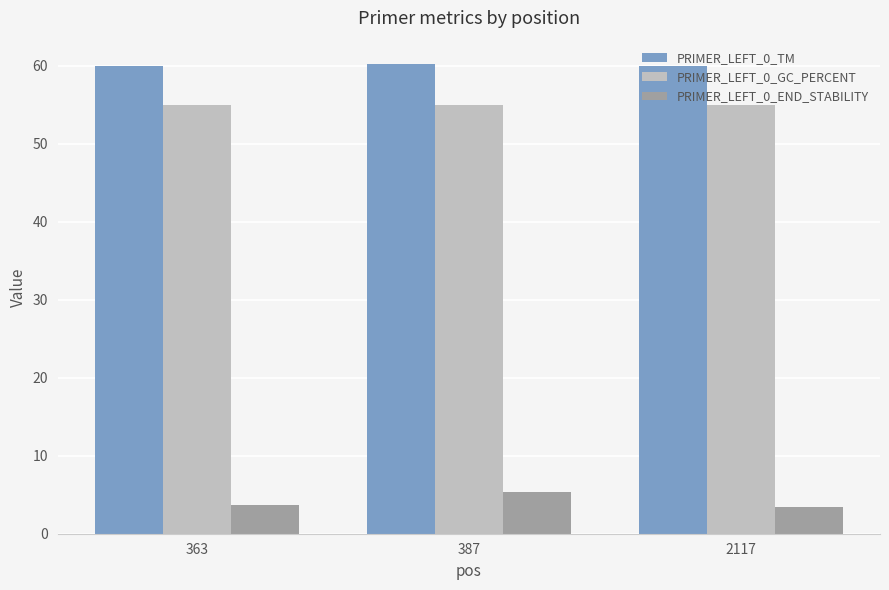

How many groups of bars are there?

3